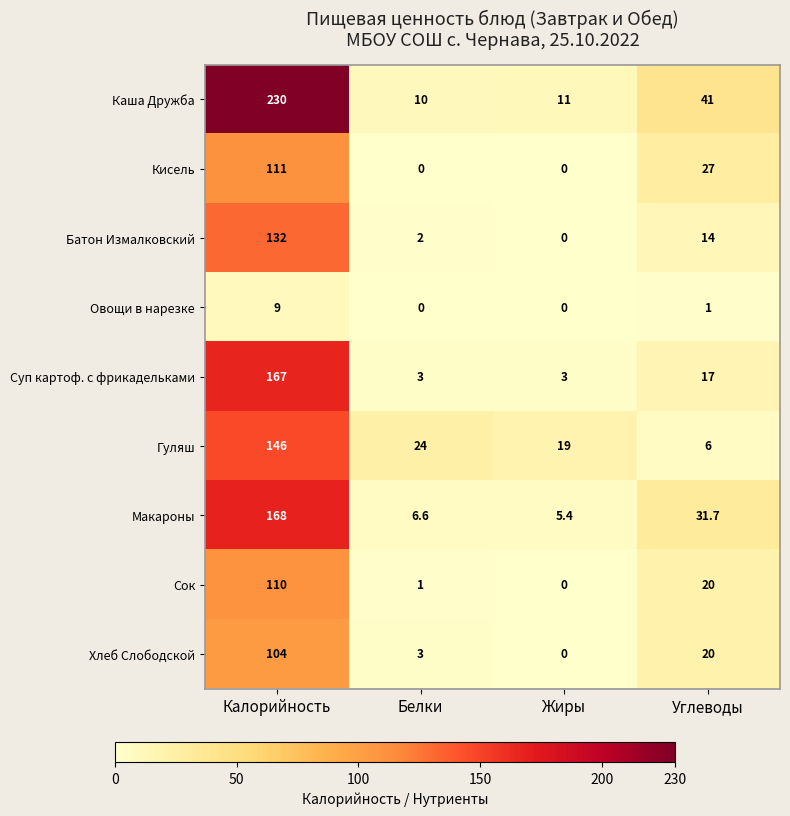

What is the difference between the second highest and minimum values in the Макароны series?

26.3